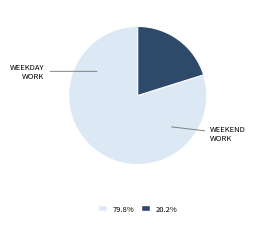

Does any single category account for the majority?

Yes